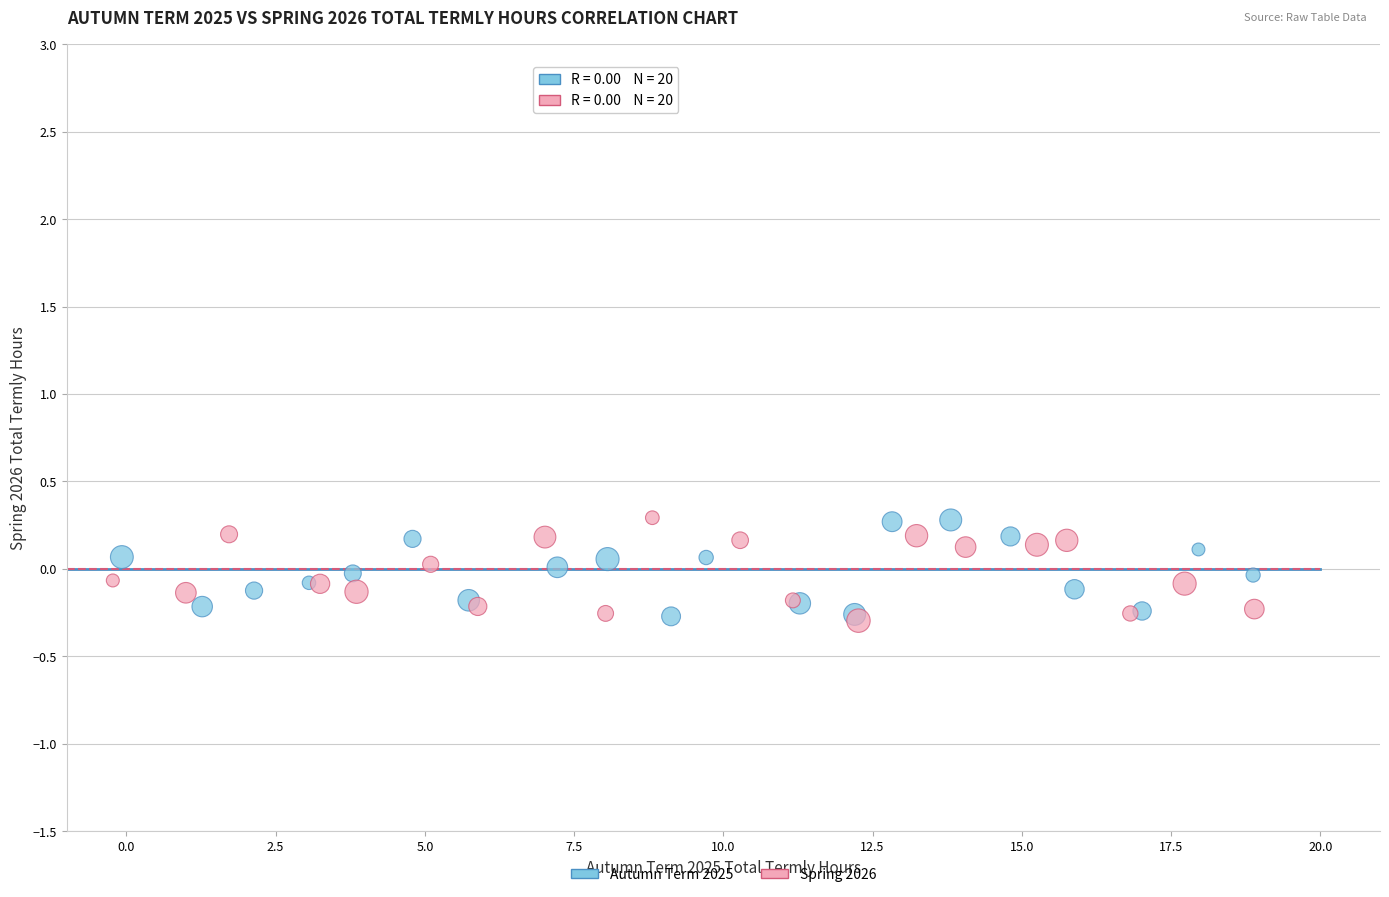

What are all the series names shown in the legend?

Autumn Term 2025, Spring 2026